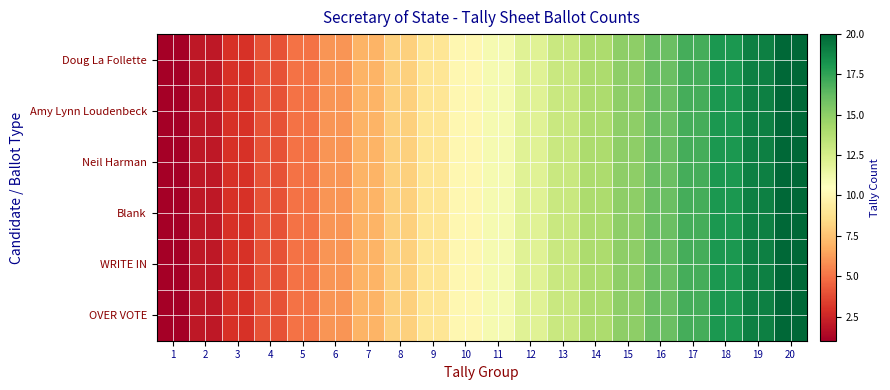

Which has a higher value, 16 or 4?

16